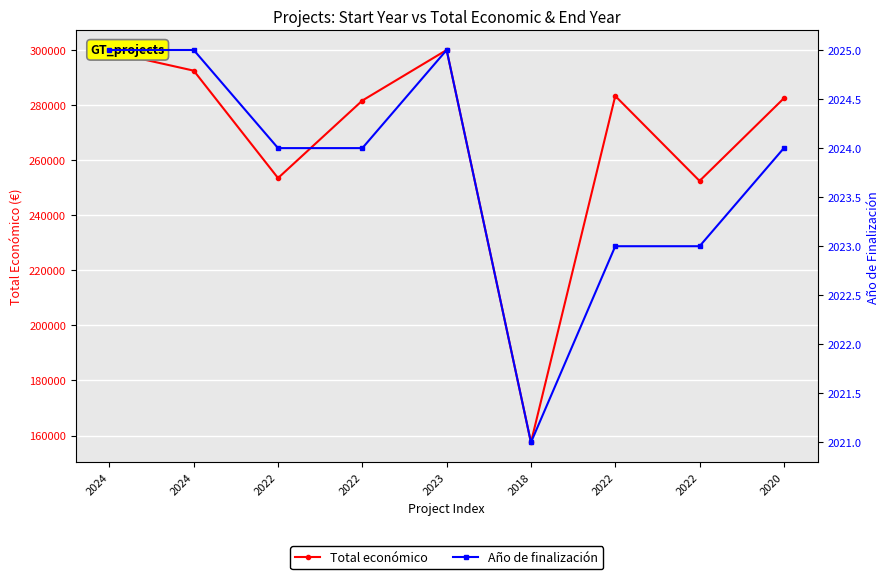

How many lines are shown in the chart?

2